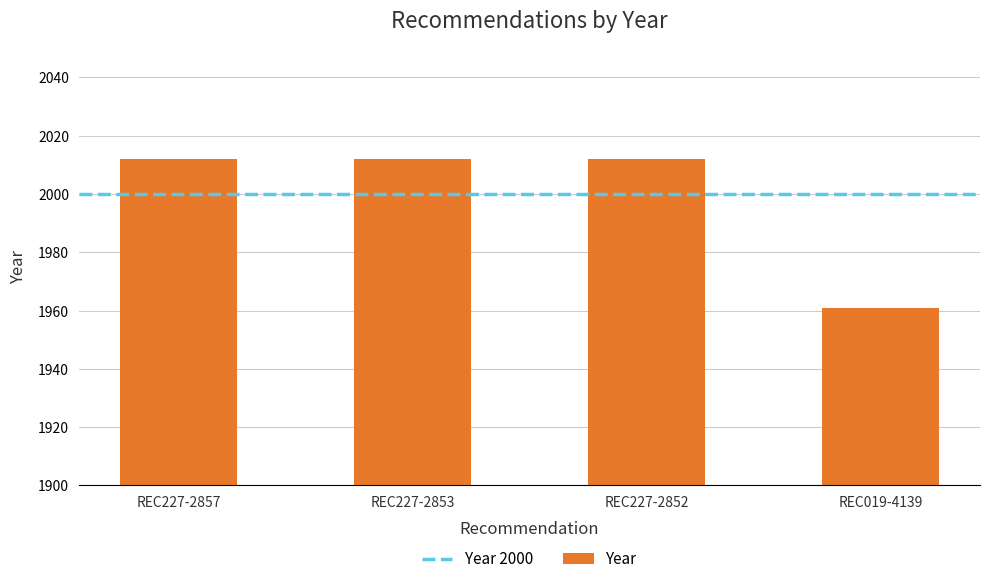

What is the sum of the values at REC227-2857 and REC227-2852?

4024